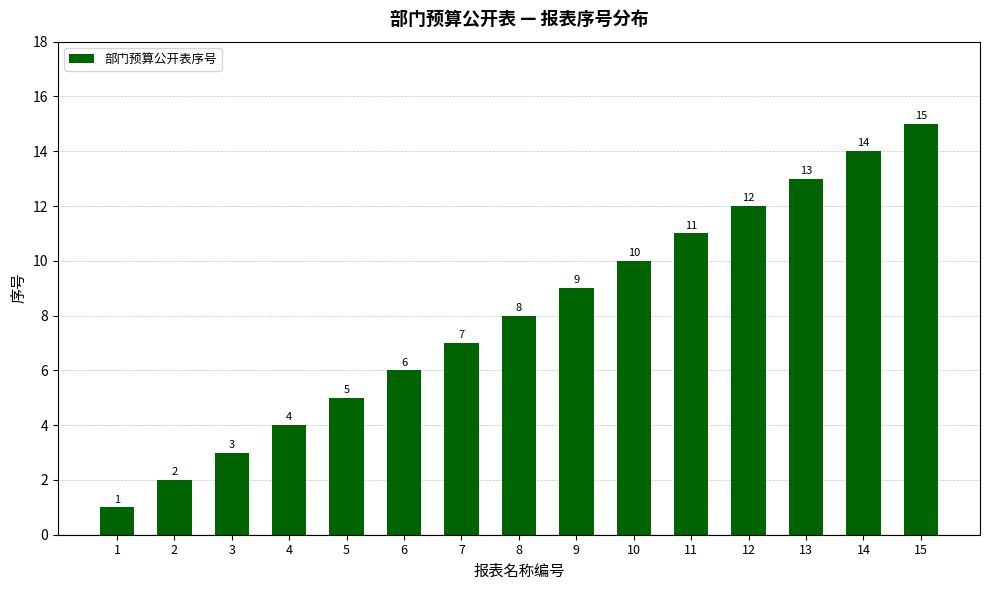

Reading right to left, list all the values displayed in this chart.

15	14	13	12	11	10	9	8	7	6	5	4	3	2	1